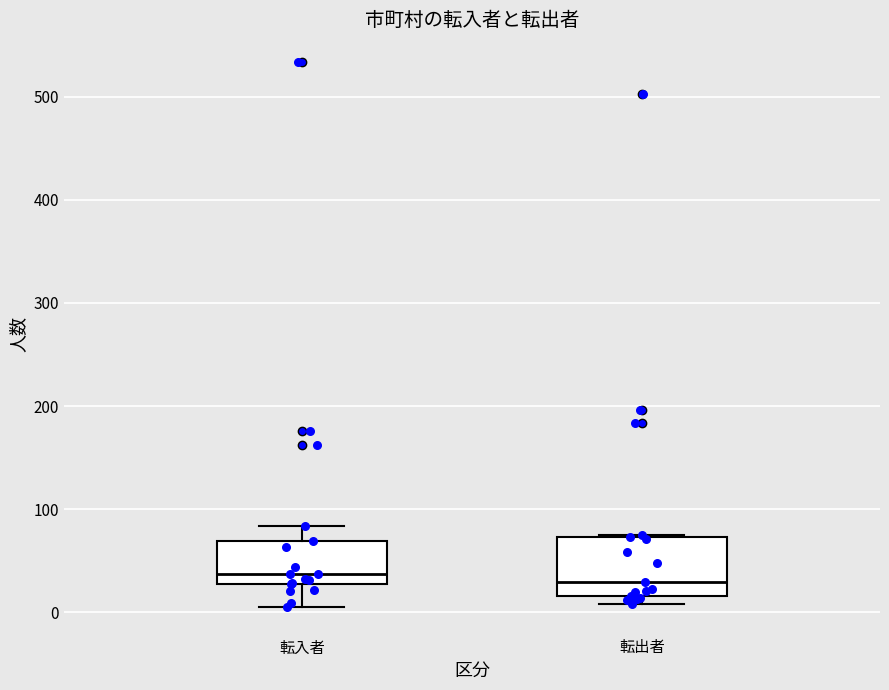

Reading left to right, read every box against the y-axis: the position of its median line, the range the box covers, and the ends of its whiskers. The values are not printed on the chart, so give them approximately, as read against the axis.

転入者: median 40, box 30 to 70, whiskers 10 to 80
転出者: median 30, box 20 to 70, whiskers 10 to 80